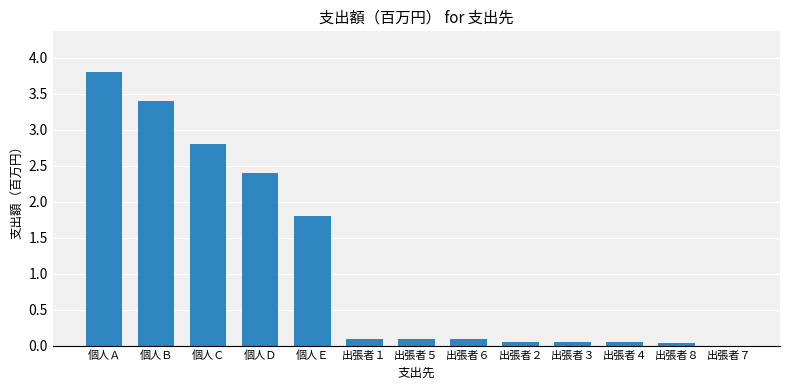

Is it true that the value at 個人Ｂ is 3.4?

True